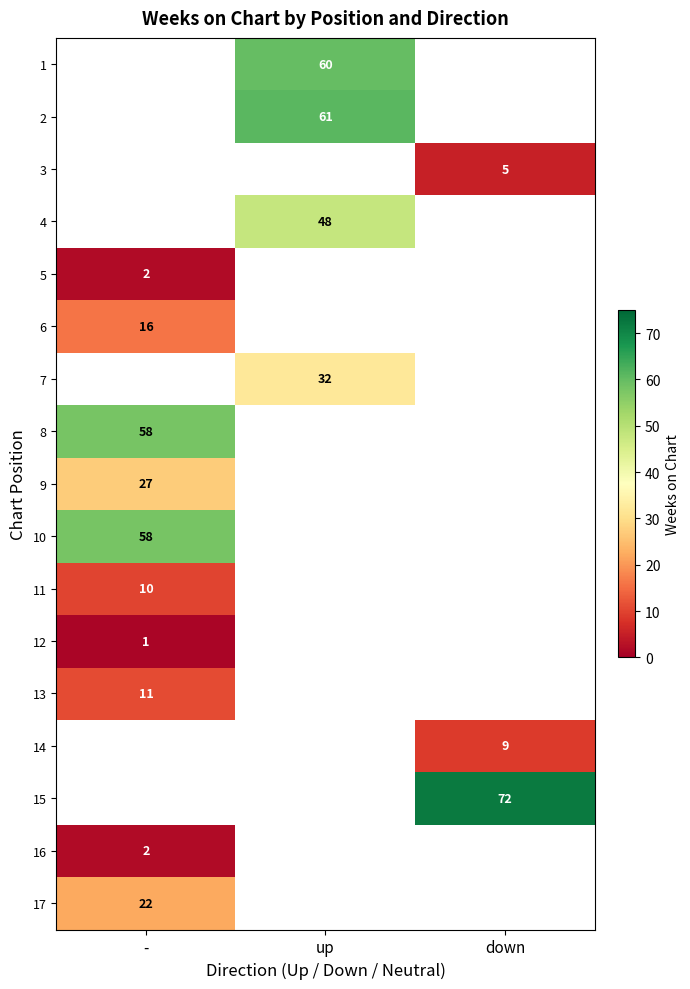

Count the number of data series in this chart.

17